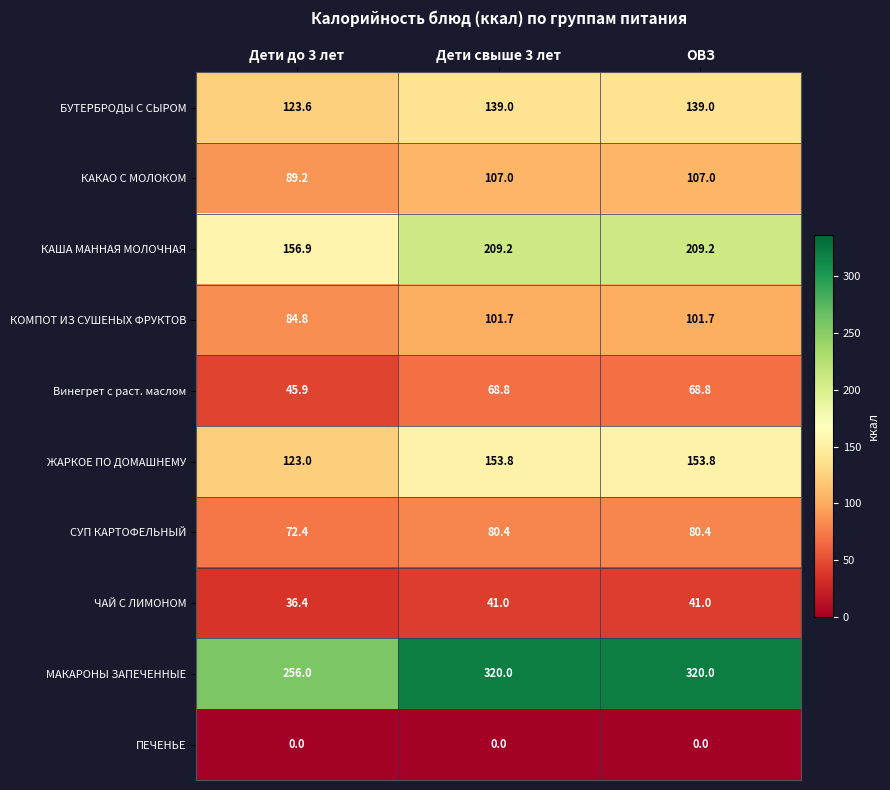

Reading right to left, list all the values displayed in this chart.

БУТЕРБРОДЫ С СЫРОМ: ОВЗ=139.0	Дети свыше 3 лет=139.0	Дети до 3 лет=123.6
КАКАО С МОЛОКОМ: ОВЗ=107.0	Дети свыше 3 лет=107.0	Дети до 3 лет=89.2
КАША МАННАЯ МОЛОЧНАЯ: ОВЗ=209.2	Дети свыше 3 лет=209.2	Дети до 3 лет=156.9
КОМПОТ ИЗ СУШЕНЫХ ФРУКТОВ: ОВЗ=101.7	Дети свыше 3 лет=101.7	Дети до 3 лет=84.8
Винегрет с раст. маслом: ОВЗ=68.8	Дети свыше 3 лет=68.8	Дети до 3 лет=45.9
ЖАРКОЕ ПО ДОМАШНЕМУ: ОВЗ=153.8	Дети свыше 3 лет=153.8	Дети до 3 лет=123.0
СУП КАРТОФЕЛЬНЫЙ: ОВЗ=80.4	Дети свыше 3 лет=80.4	Дети до 3 лет=72.4
ЧАЙ С ЛИМОНОМ: ОВЗ=41.0	Дети свыше 3 лет=41.0	Дети до 3 лет=36.4
МАКАРОНЫ ЗАПЕЧЕННЫЕ: ОВЗ=320.0	Дети свыше 3 лет=320.0	Дети до 3 лет=256.0
ПЕЧЕНЬЕ: ОВЗ=0.0	Дети свыше 3 лет=0.0	Дети до 3 лет=0.0